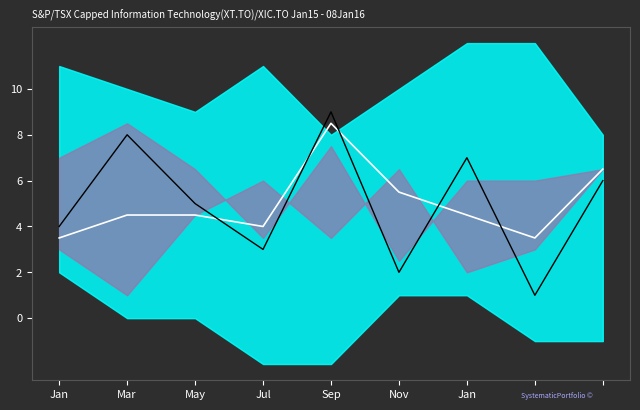

Where is the first local minimum for col_7?

Jul